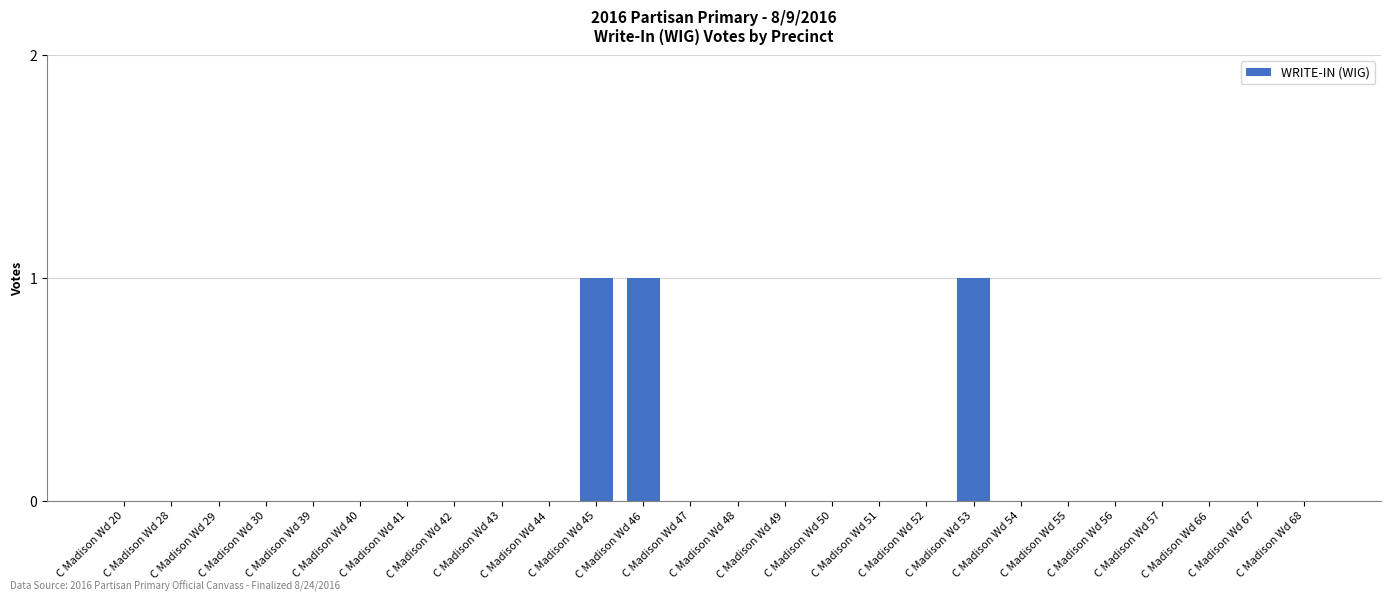

How many data points does each series have?

26